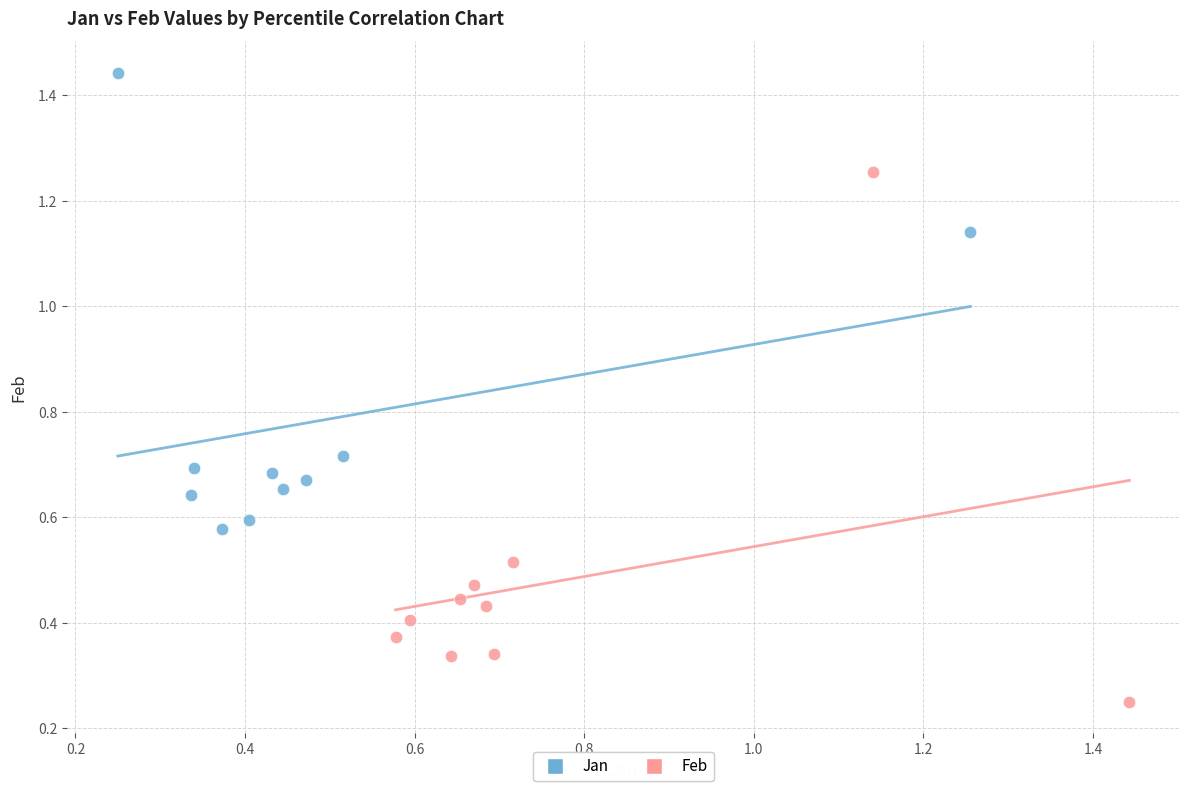

Which series reaches the maximum Y coordinate?

Jan